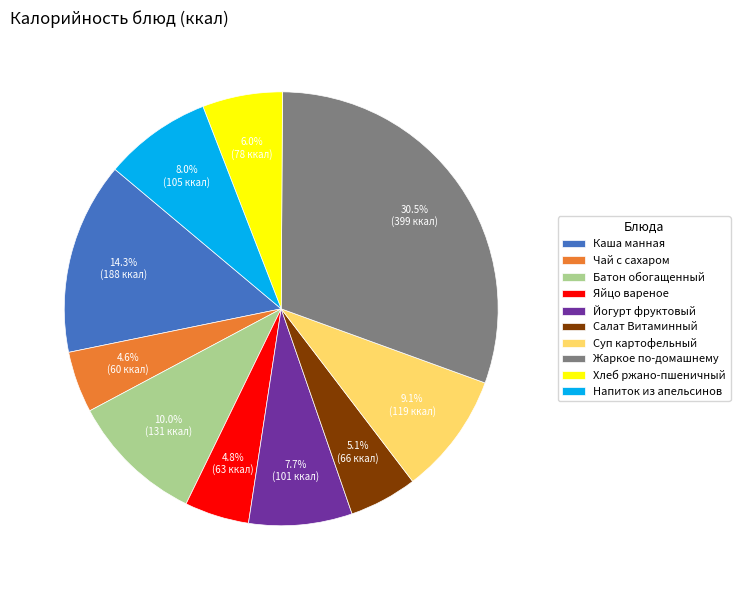

The Салат Витаминный slice represents 5% of the pie. True or false?

True